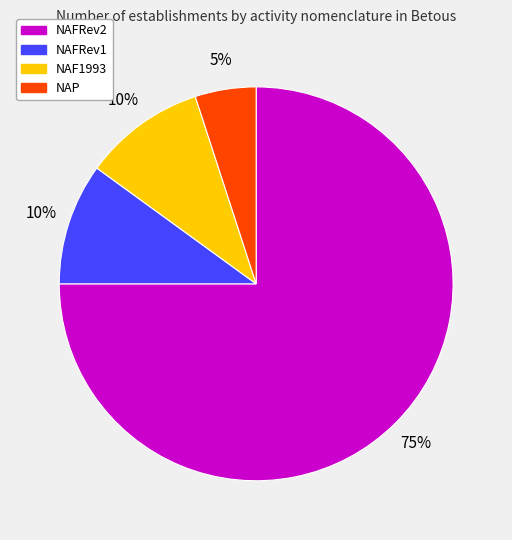

Between NAFRev2 and NAF1993, which is larger?

NAFRev2